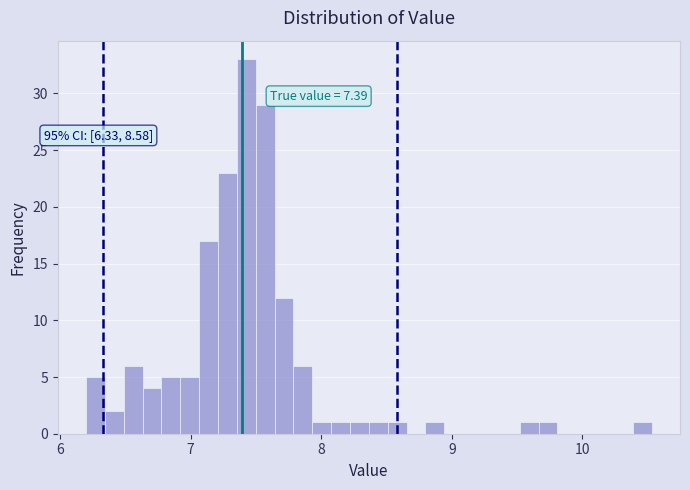

Read against the x-axis, roughly where is the centre of the tallest bar?

7.4